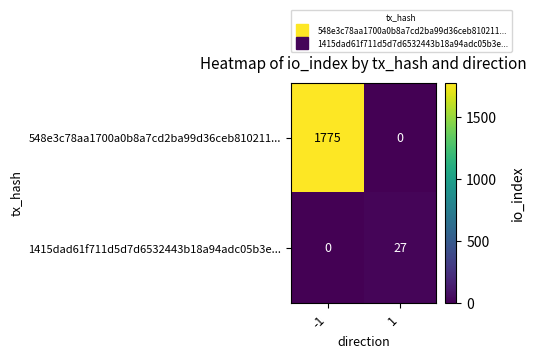

Rank the series at -1 from lowest to highest value.

1415dad61f711d5d7d6532443b18a94adc05b3e..., 548e3c78aa1700a0b8a7cd2ba99d36ceb810211...